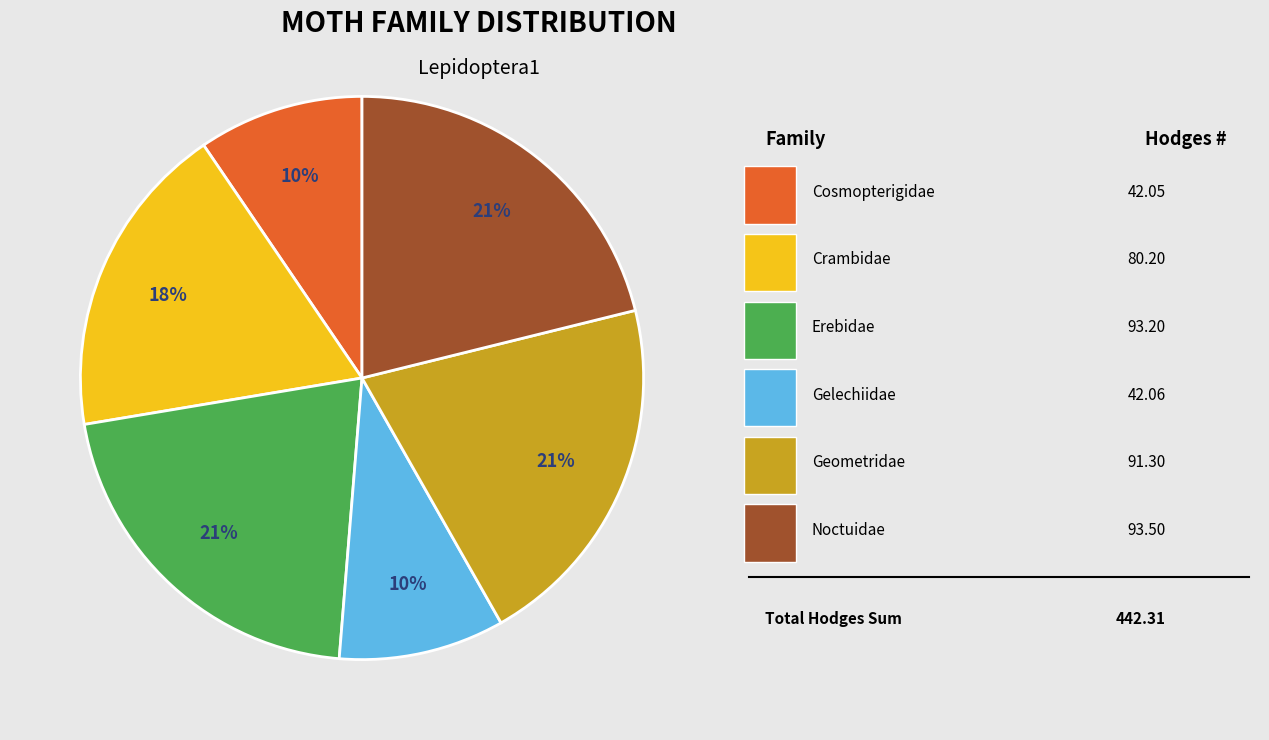

How many slices are in this pie chart?

6